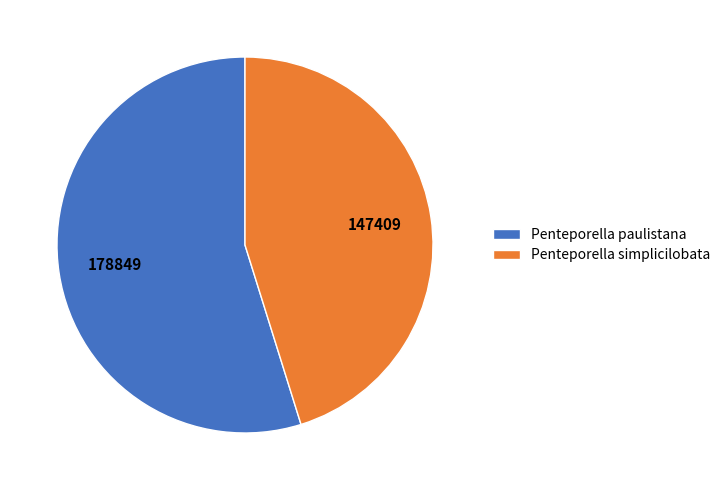

Count the number of slices in the pie.

2